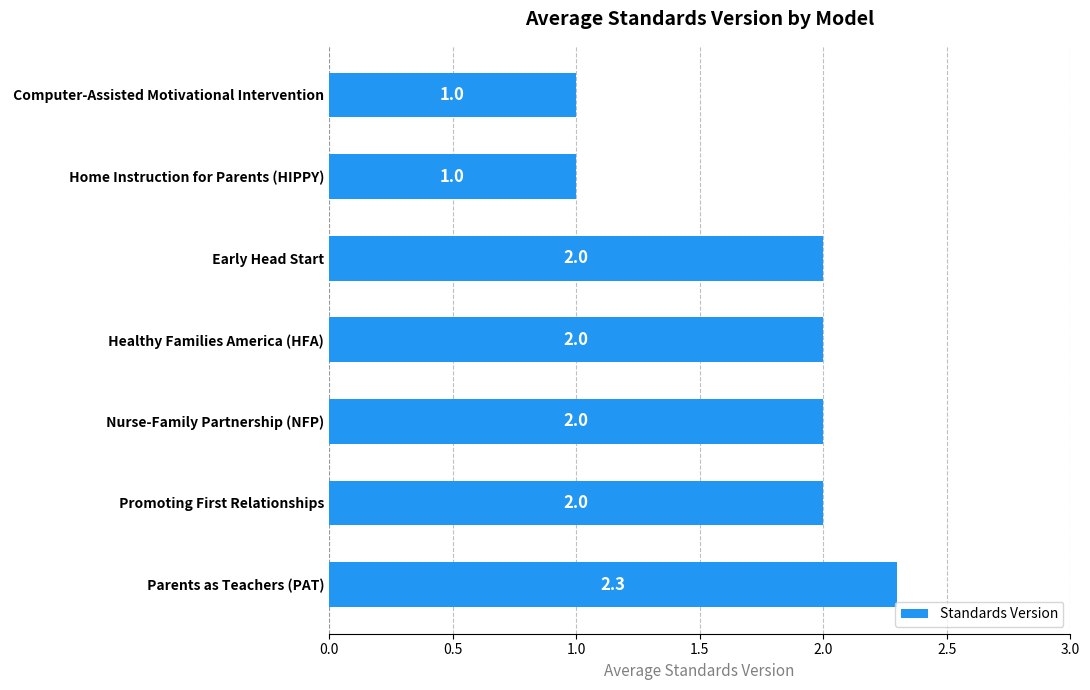

What is the ratio of the value at  Parents as Teachers (PAT) to the value at  Computer-Assisted Motivational Intervention?

2.3